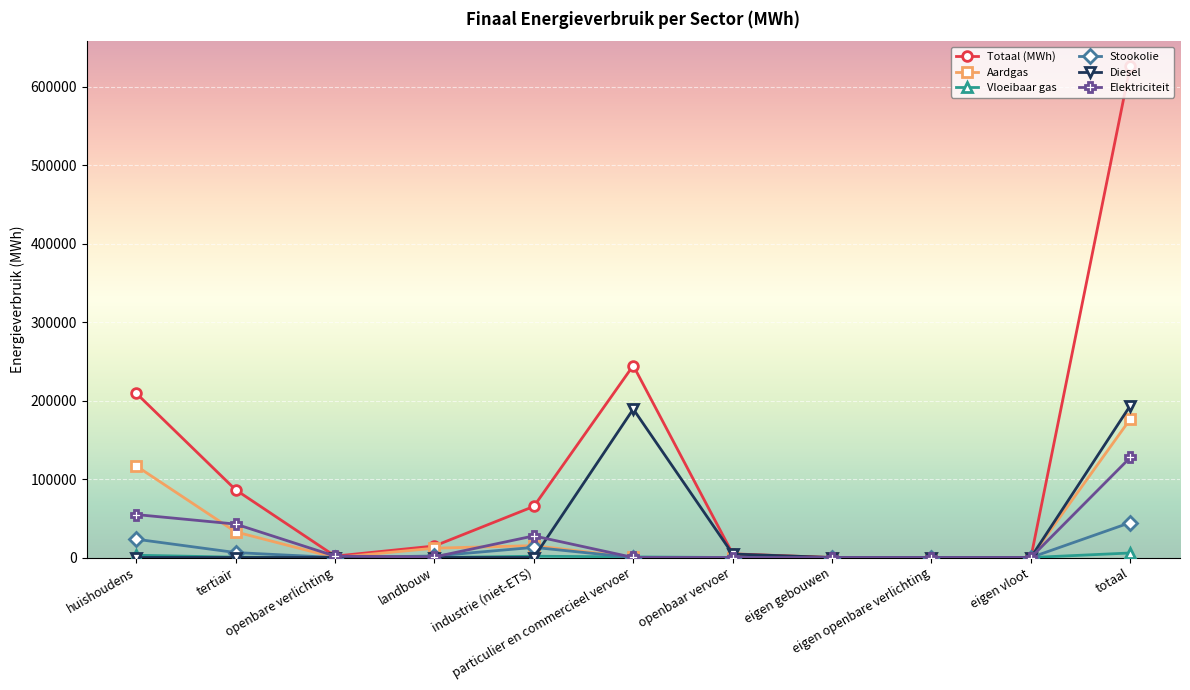

Which series has the largest range (max minus min)?

Totaal (MWh)